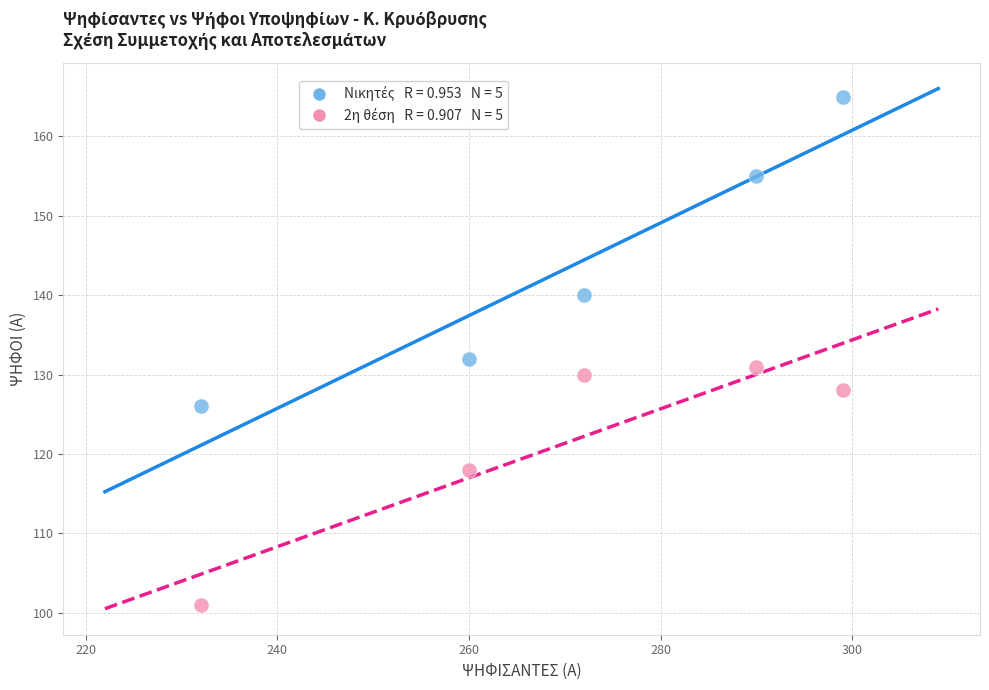

Across all data points, what is the range of X values (max minus min)?

67